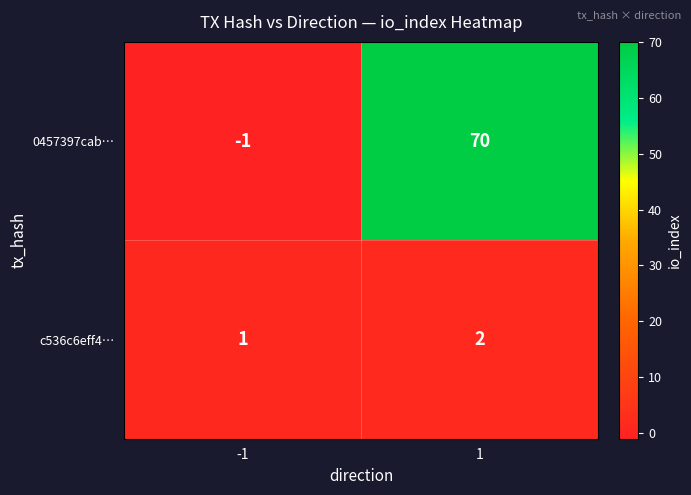

What is the maximum value shown in the chart?

70